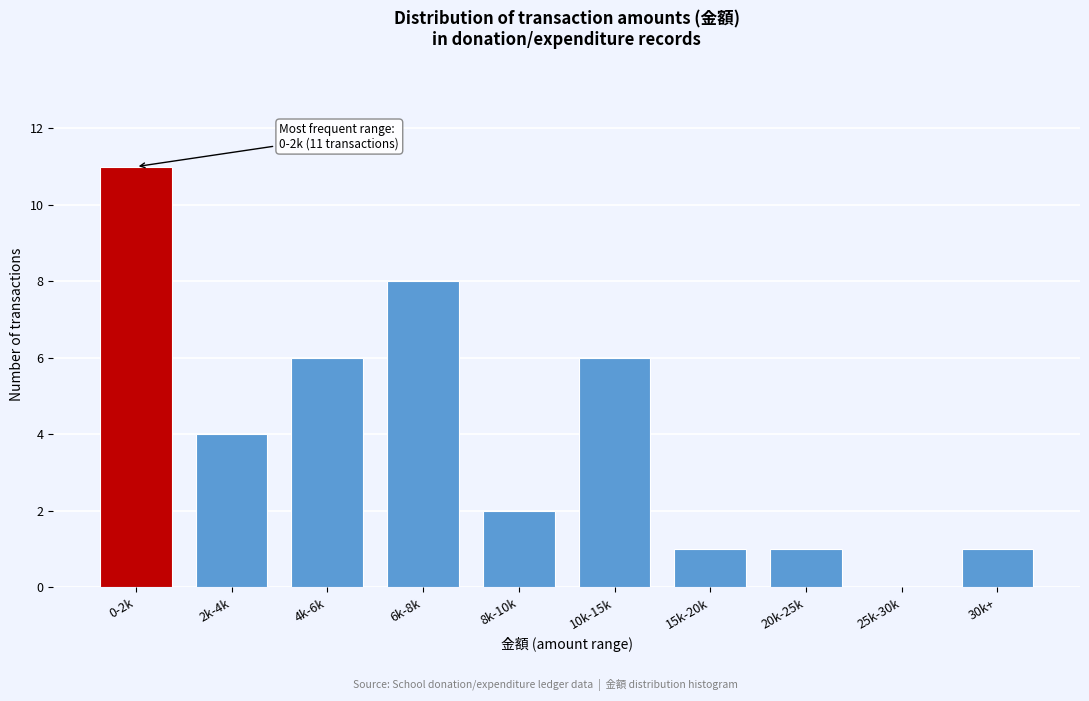

Reading left to right, list all the values displayed in this chart.

0-2k=11	2k-4k=4	4k-6k=6	6k-8k=8	8k-10k=2	10k-15k=6	15k-20k=1	20k-25k=1	25k-30k=0	30k+=1